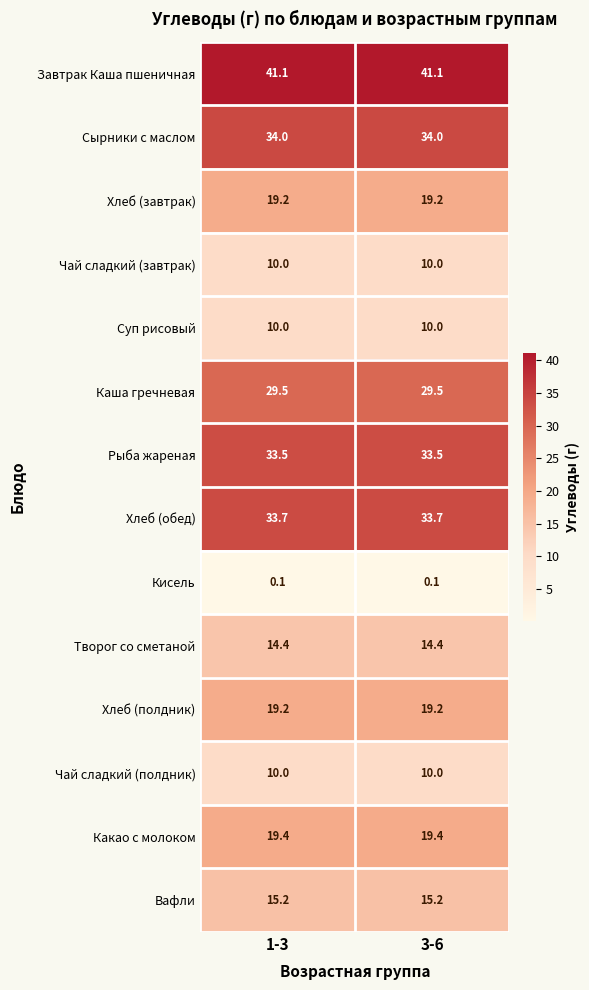

Is the value of Хлеб (завтрак) at 3-6 greater than the value of Хлеб (обед) at 3-6?

No